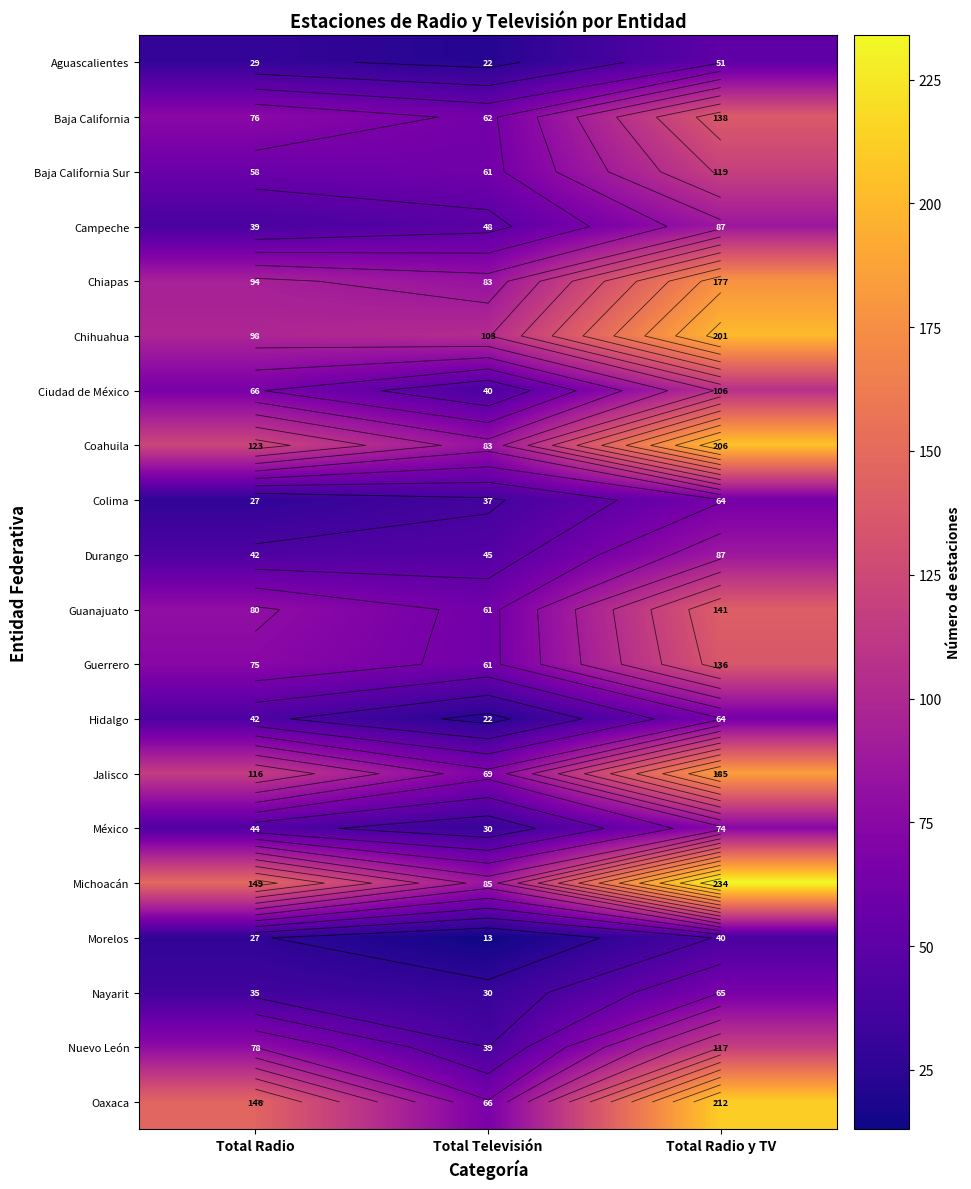

What is the spread (max minus min) of values at Total Radio y TV?

194